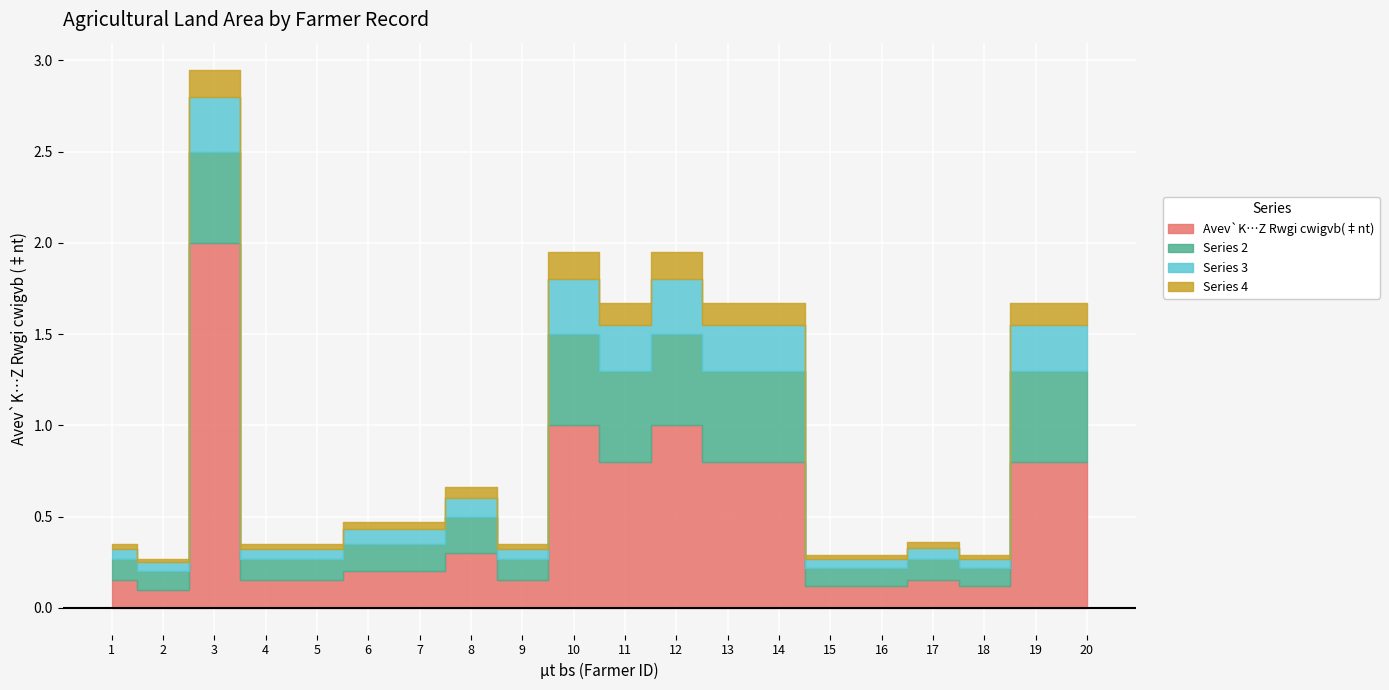

True or false: Series 4 and Avev`K…Z Rwgi cwigvb(‡nt) intersect in this chart.

False